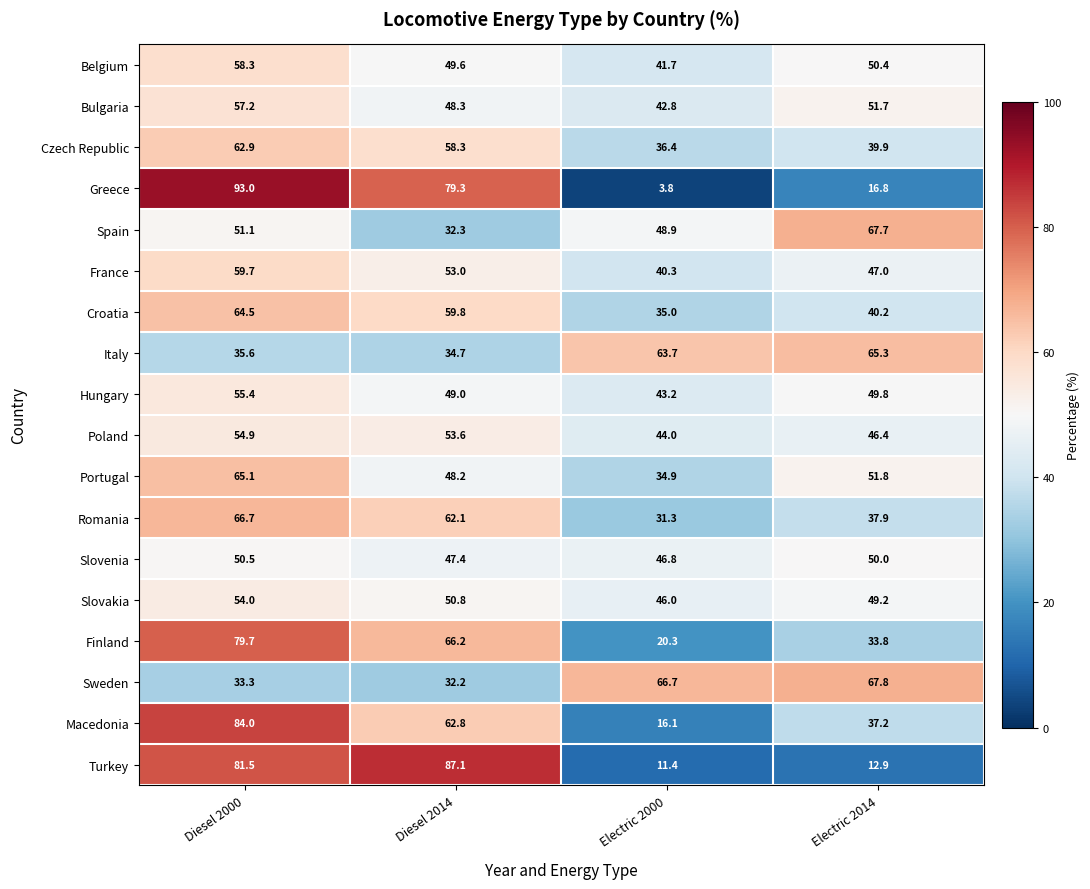

At which category is the sum across all series the highest?

Diesel 2000